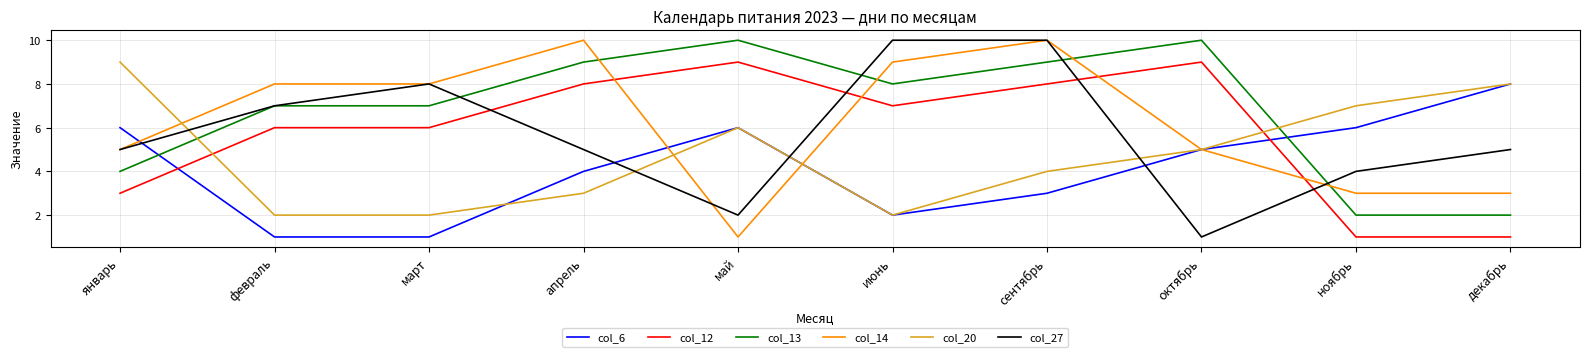

True or false: col_6 has more than 1 interior local peaks.

False